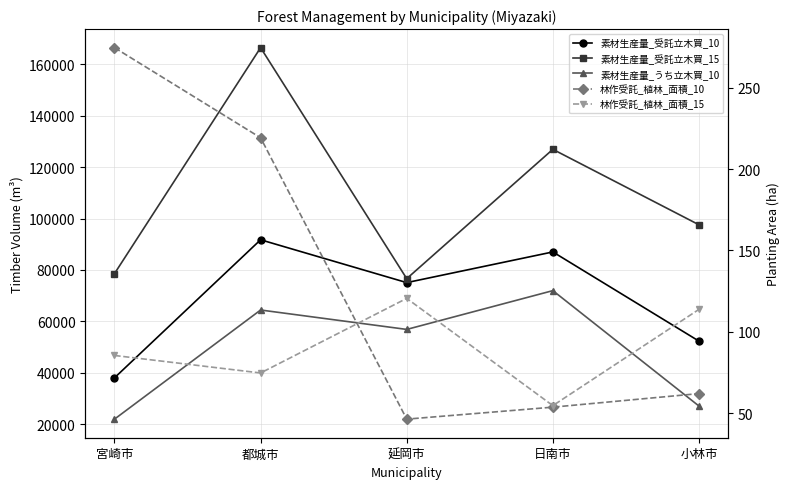

How many data points in 林作受託_植林_面積_15 are above 85?

3